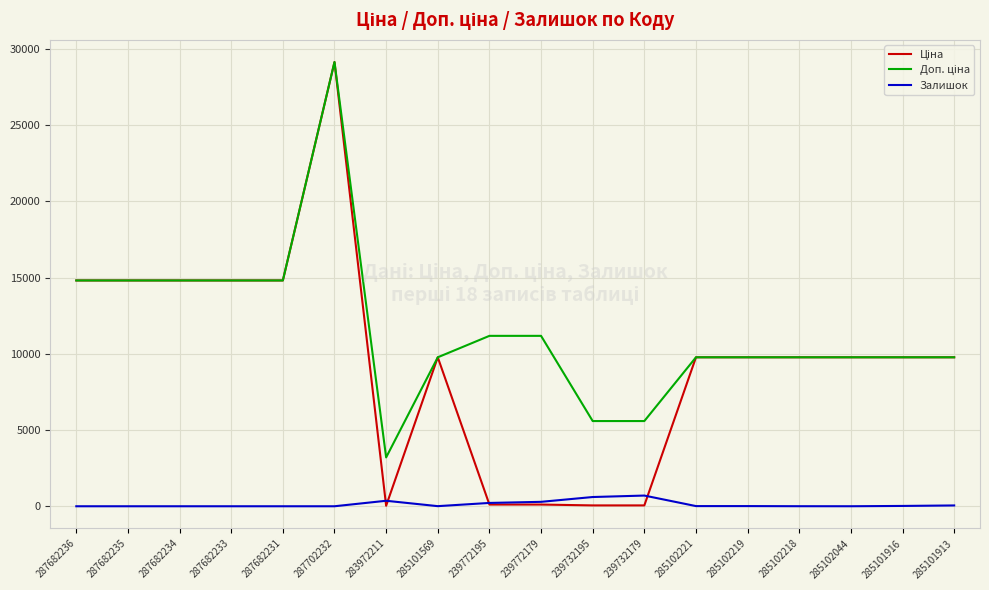

What is the difference between the highest and lowest values at 287682236?

14817.6